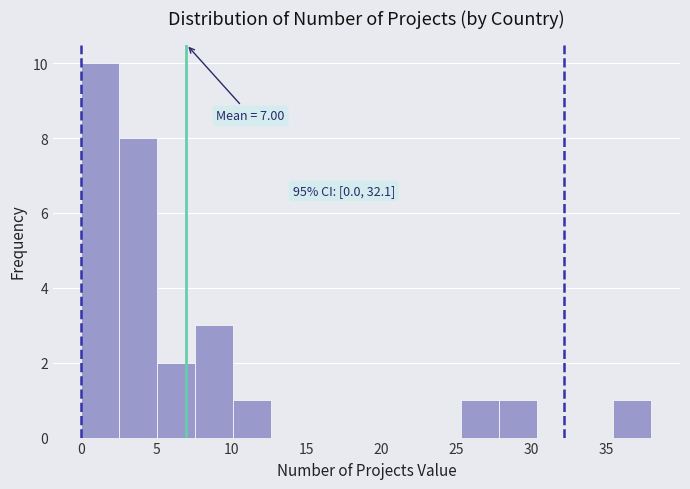

Over which range of the x-axis is the bar tallest?

0.0 to 2.5